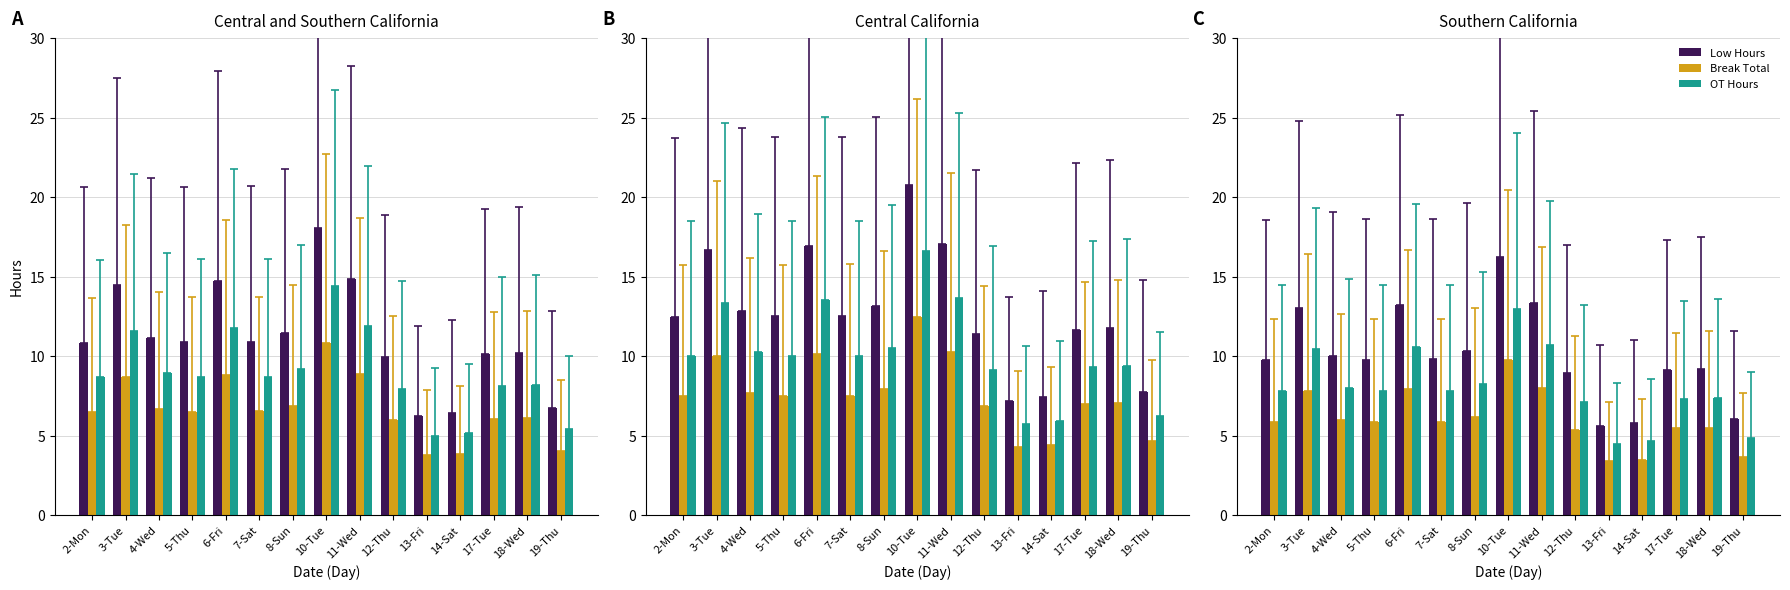

How many values in the Low Hours series are below 9?

4